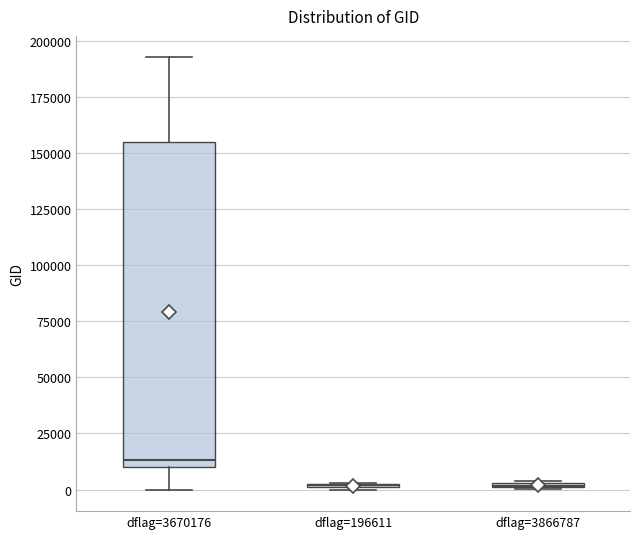

Where is the upper edge of the box for dflag=3866787 on the y-axis? The values are not printed on the chart, so give them approximately, as read against the axis.

5000